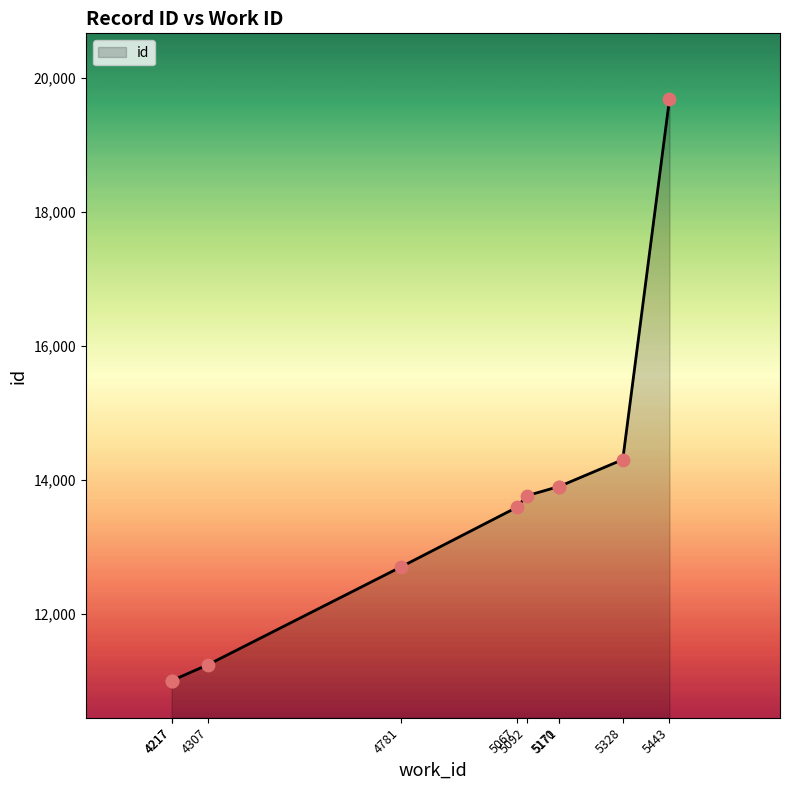

Between 5328 and 4217, which is larger?

5328